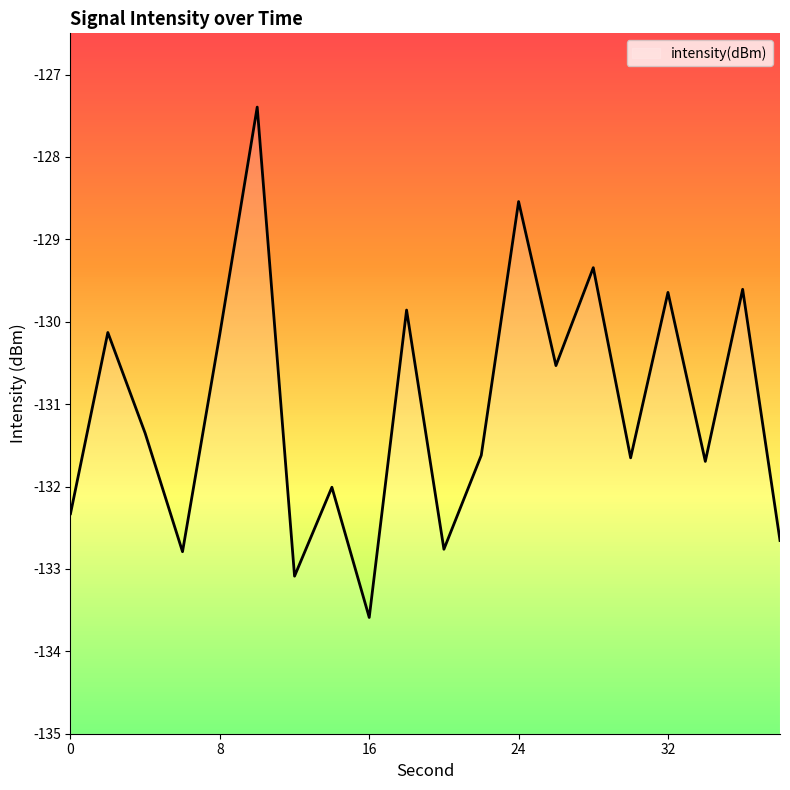

Which category has the highest value across all series?

10